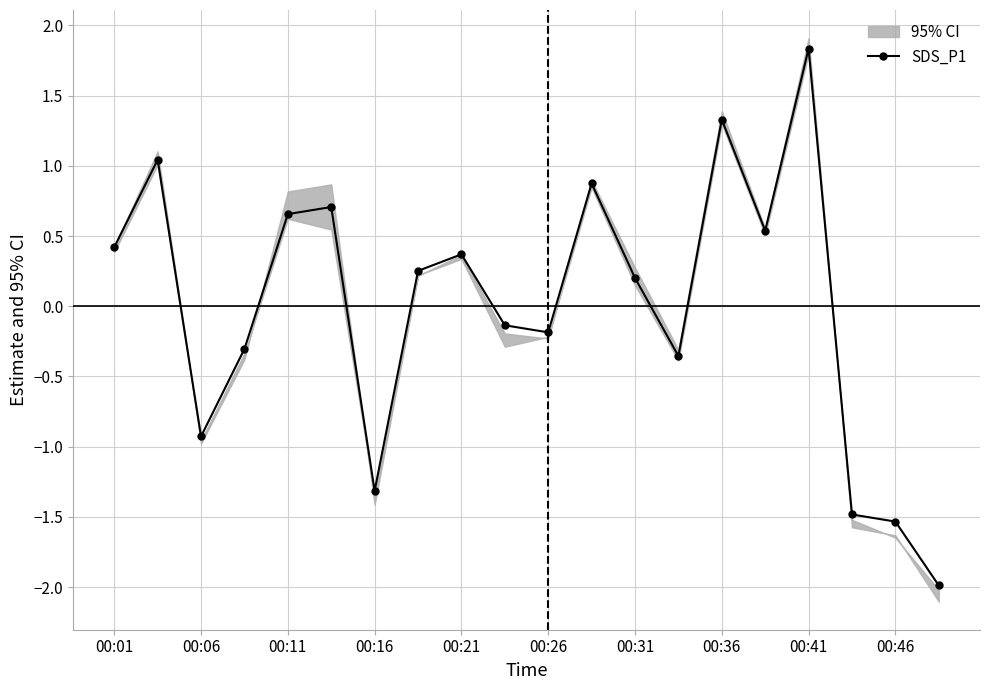

Is it true that SDS_P1 equals -0.9 at 00:06?

True